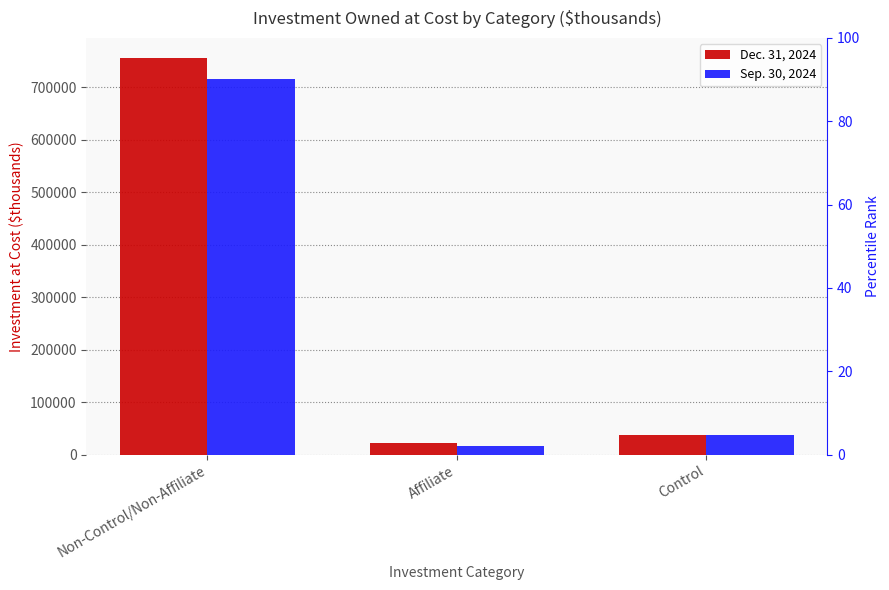

At which category does the chart reach its minimum across all series?

Affiliate